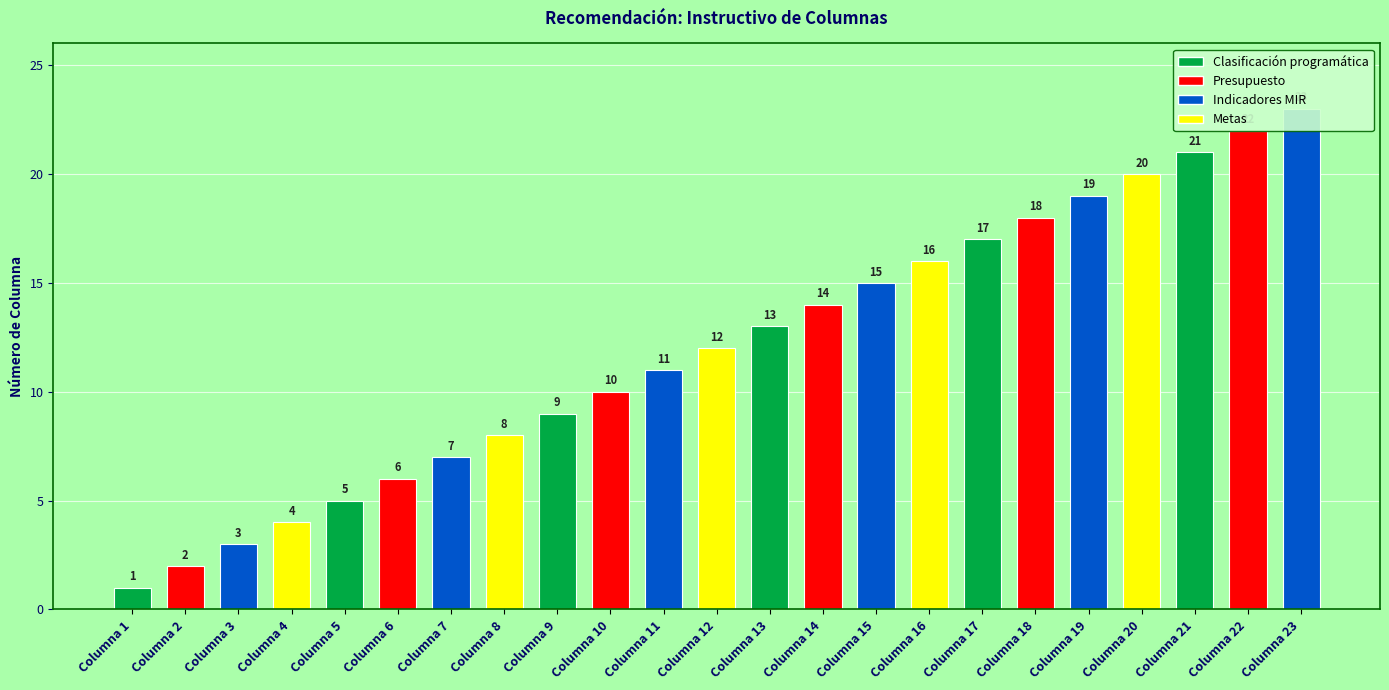

Rank the categories by value from highest to lowest.

Columna 23, Columna 22, Columna 21, Columna 20, Columna 19, Columna 18, Columna 17, Columna 16, Columna 15, Columna 14, Columna 13, Columna 12, Columna 11, Columna 10, Columna 9, Columna 8, Columna 7, Columna 6, Columna 5, Columna 4, Columna 3, Columna 2, Columna 1